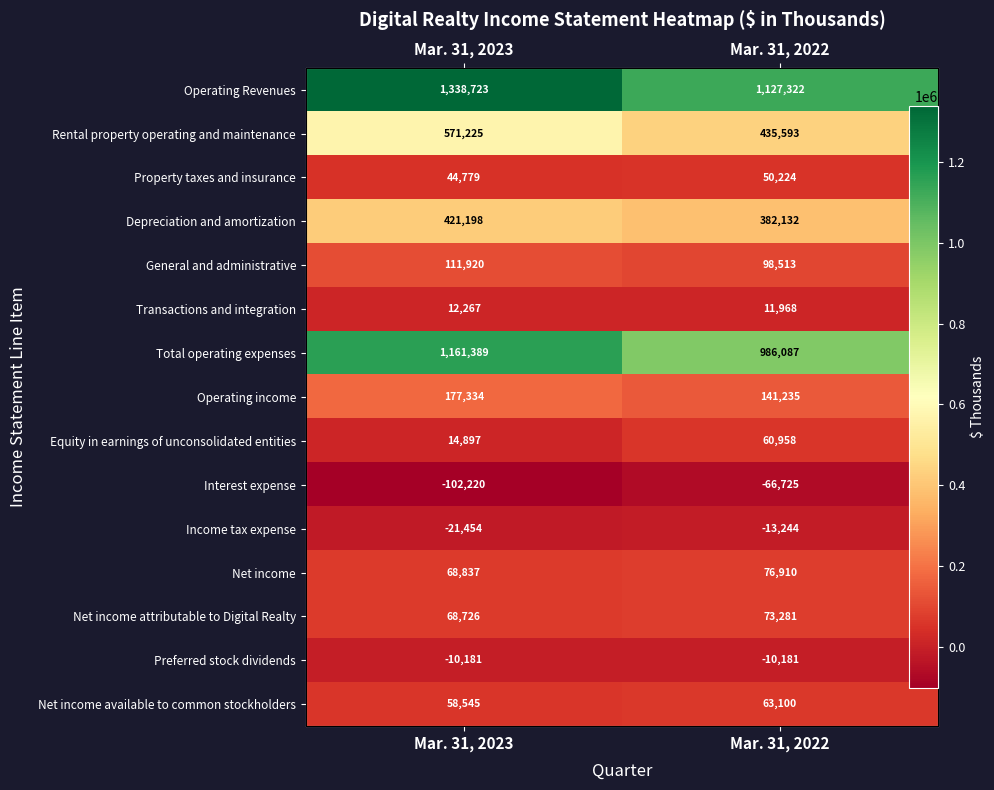

Where is Property taxes and insurance nearest to the value 47501?

Mar. 31, 2023